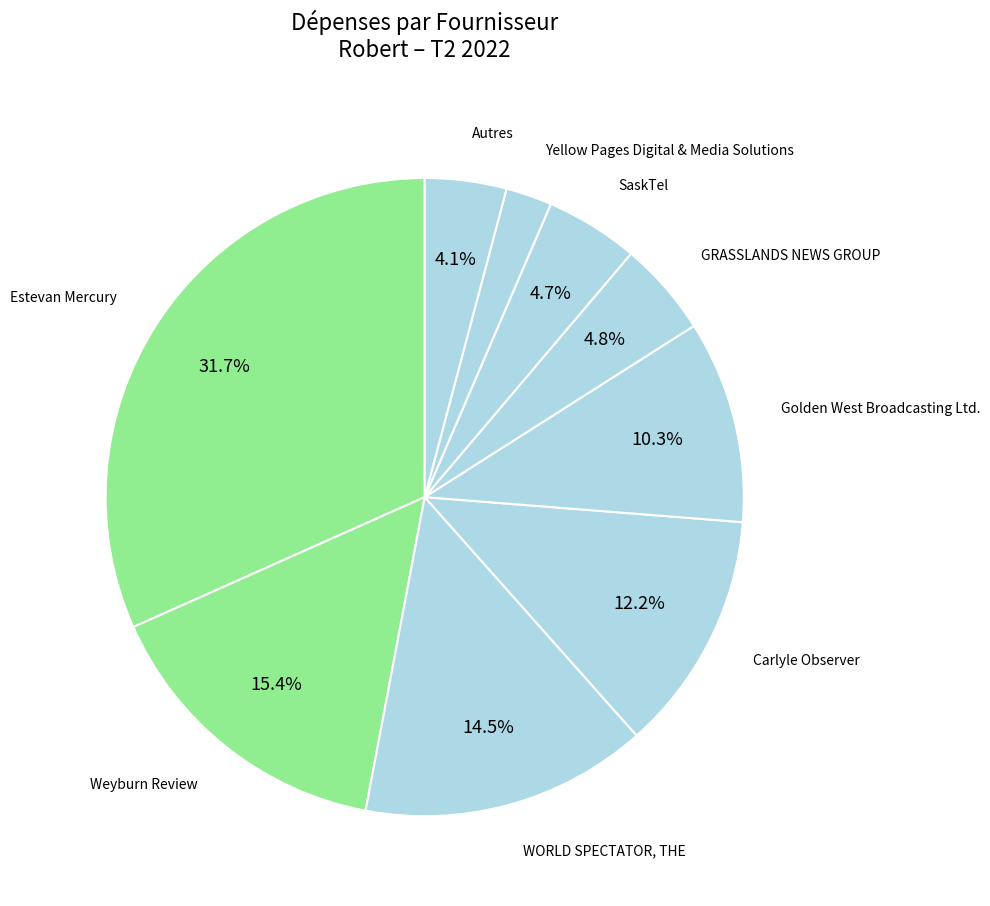

To the nearest percent, what percentage of the pie is GRASSLANDS NEWS GROUP?

5%